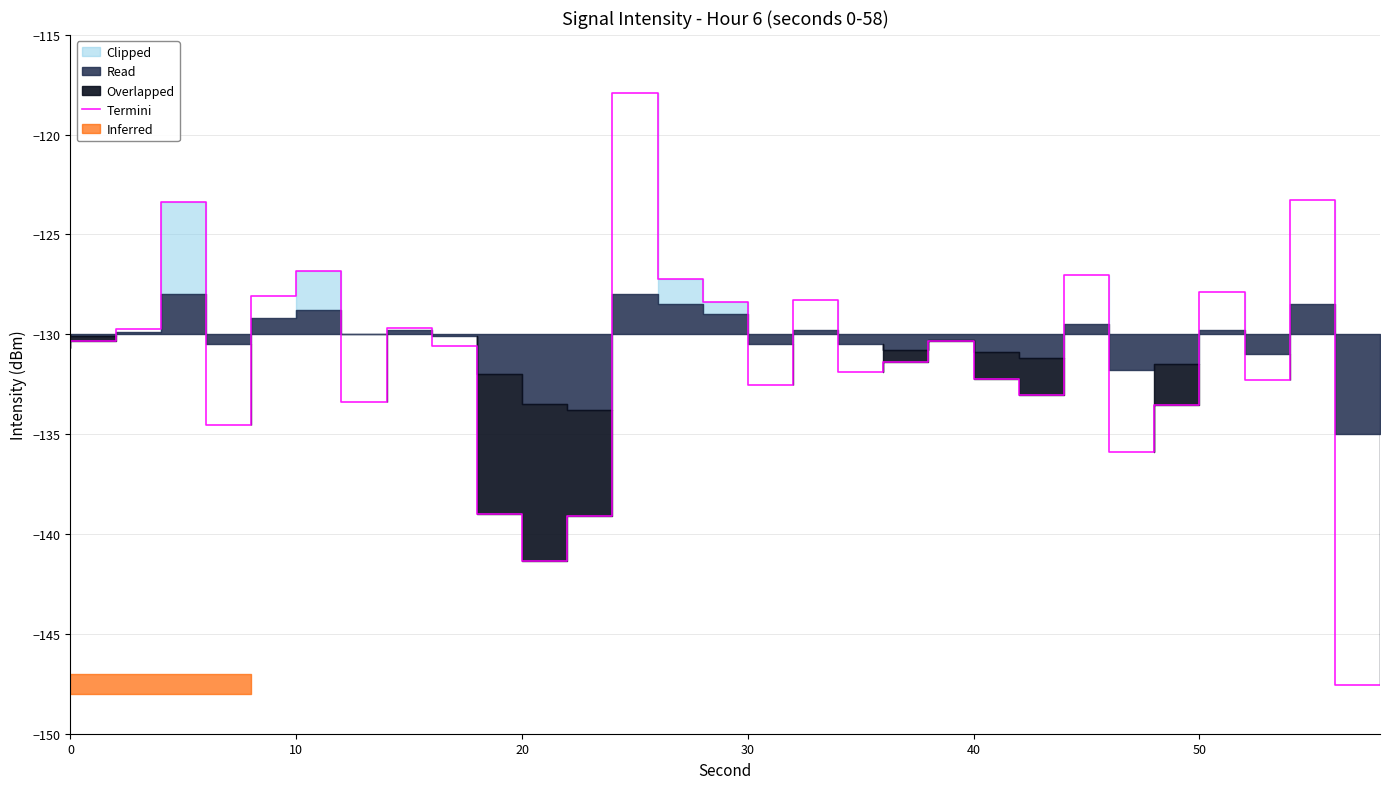

What is the lowest value of the Termini series?

-147.6